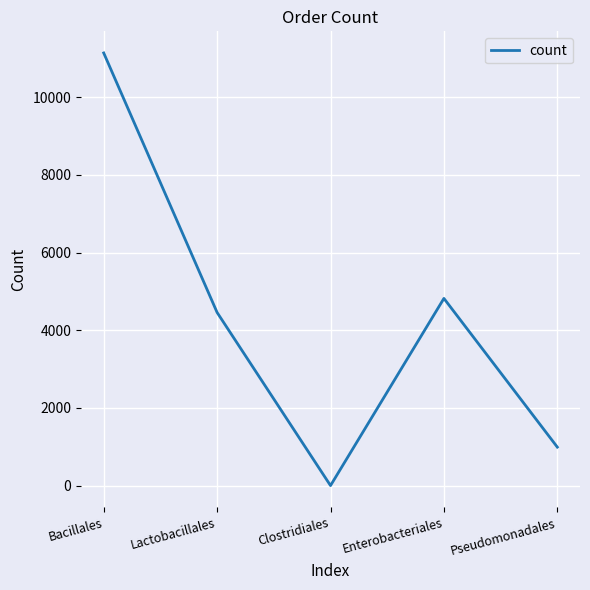

How many interior local valleys (lower than both neighbors) does the data have?

1